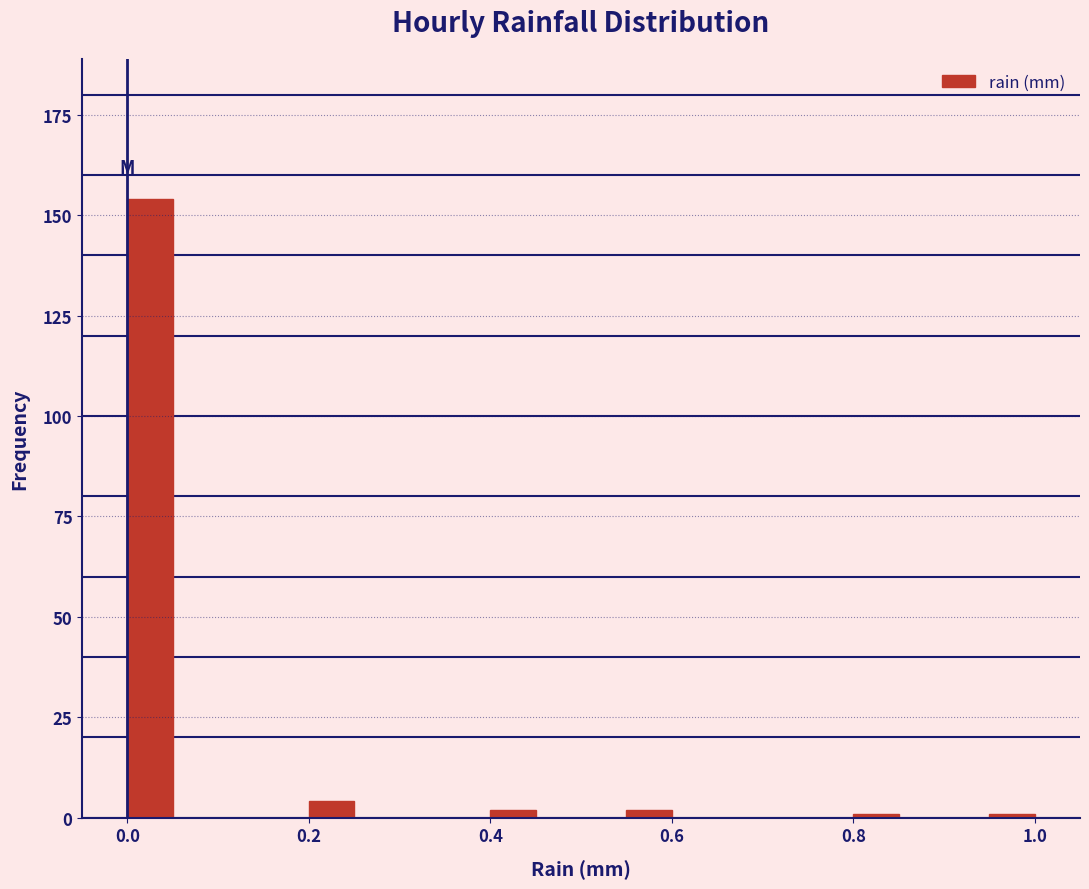

Read against the x-axis, roughly where is the centre of the tallest bar?

0.02